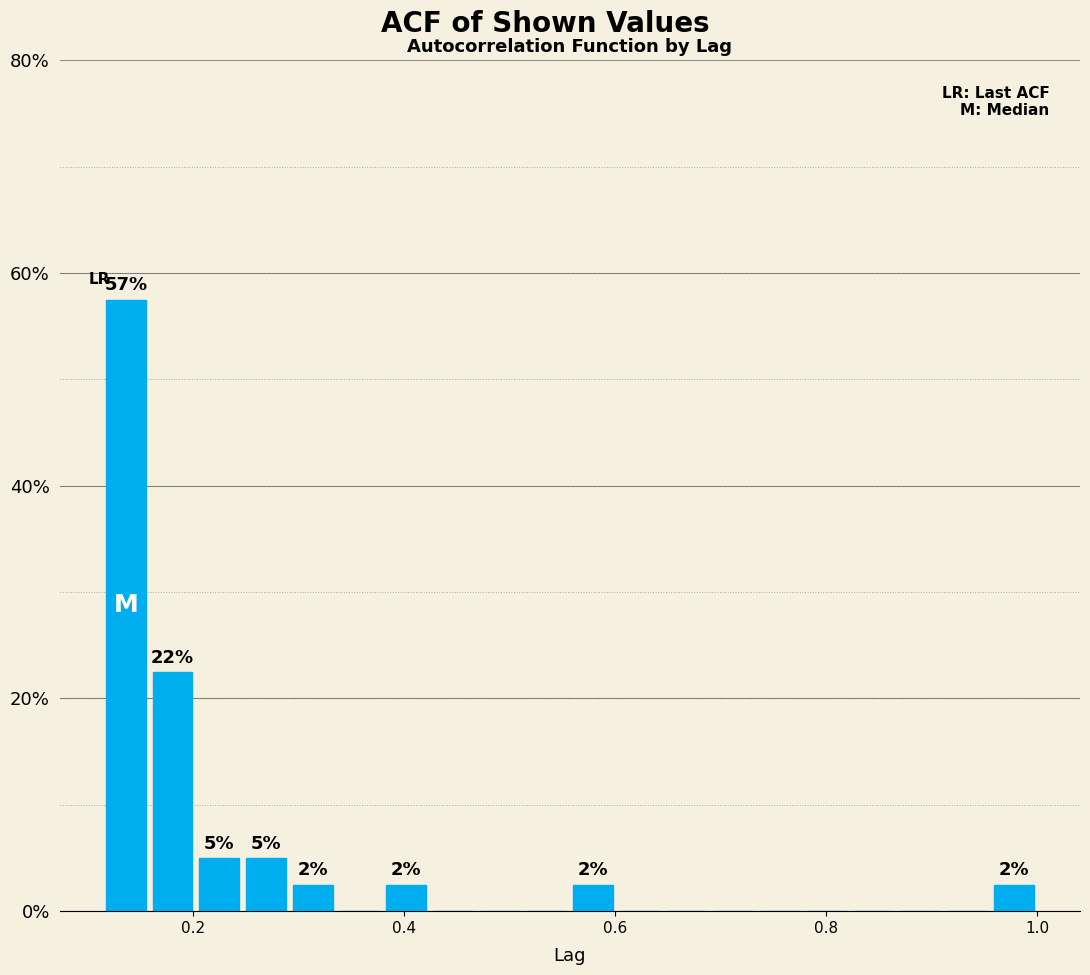

Read against the x-axis, roughly where is the centre of the tallest bar?

0.14